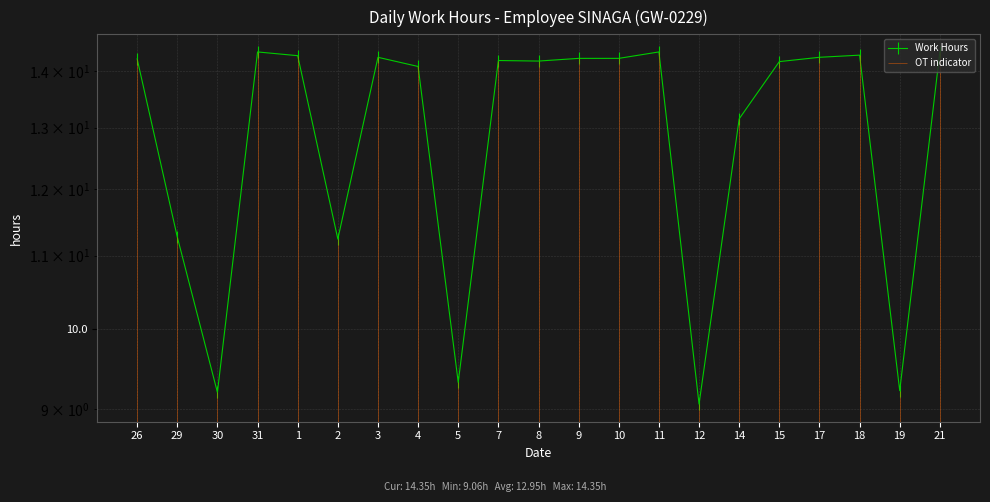

True or false: the data has more than 1 interior local peaks.

True